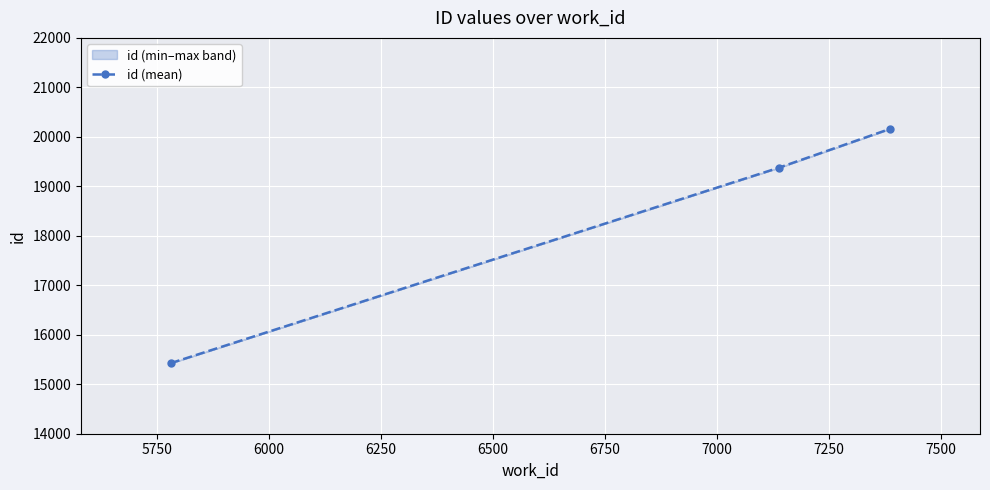

Count the values in the range 15425 to 20164.

3